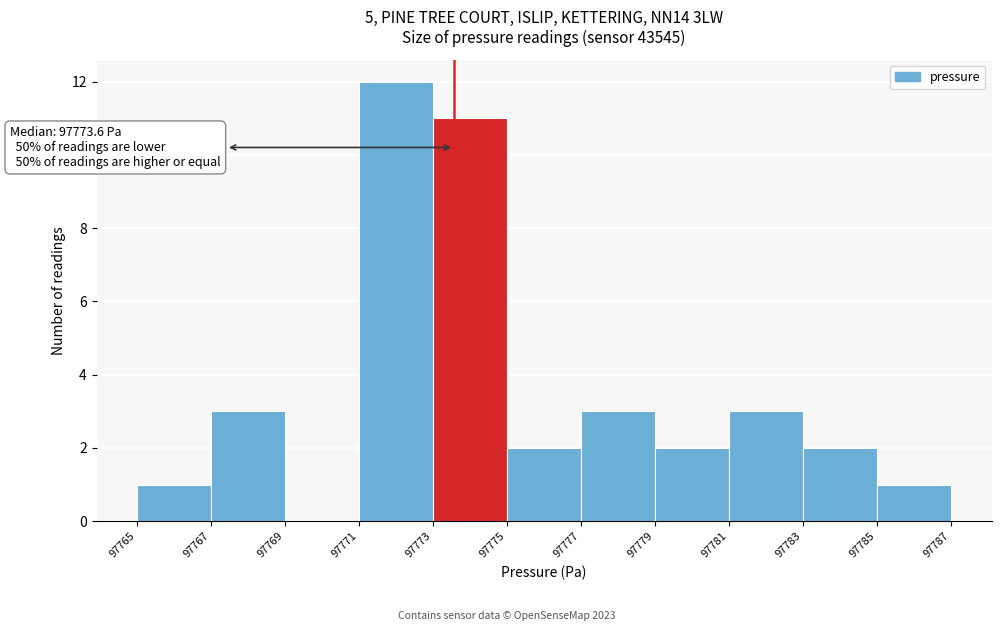

Which range on the x-axis has the tallest bar?

97771 to 97773